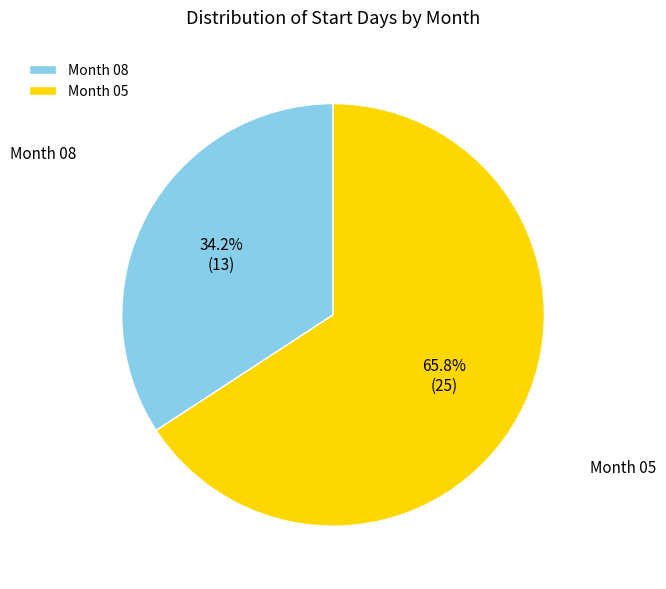

How many segments does this pie chart have?

2